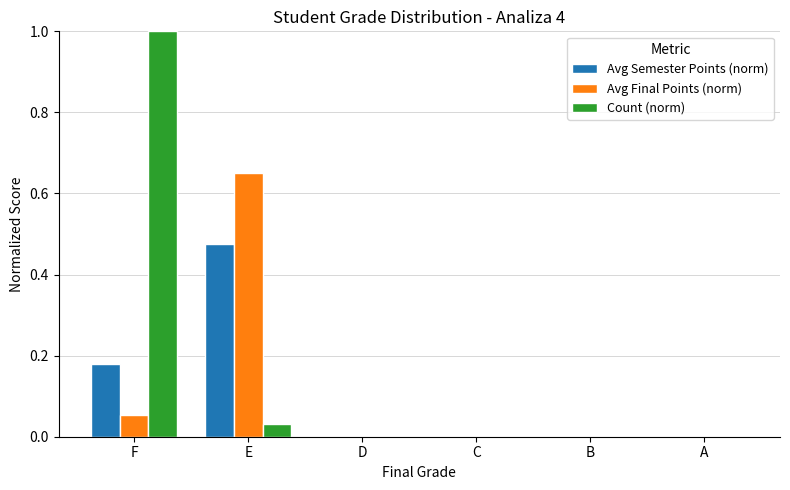

At which category is the sum across all series the highest?

F